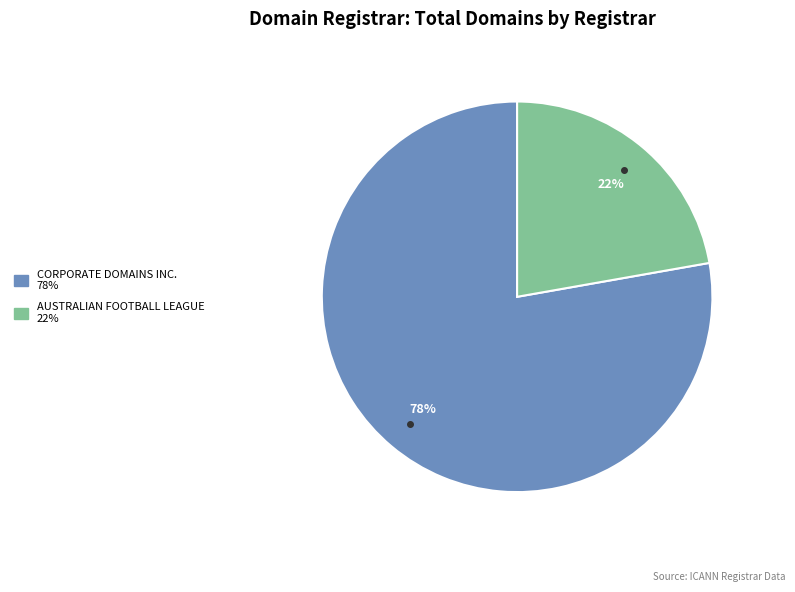

How many slices are in this pie chart?

2